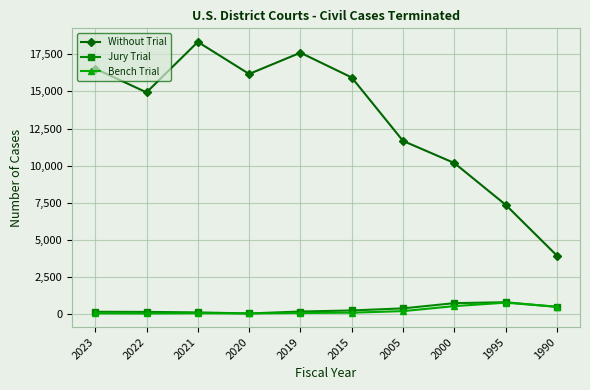

The value of Without Trial at 1995 is 7371. True or false?

True